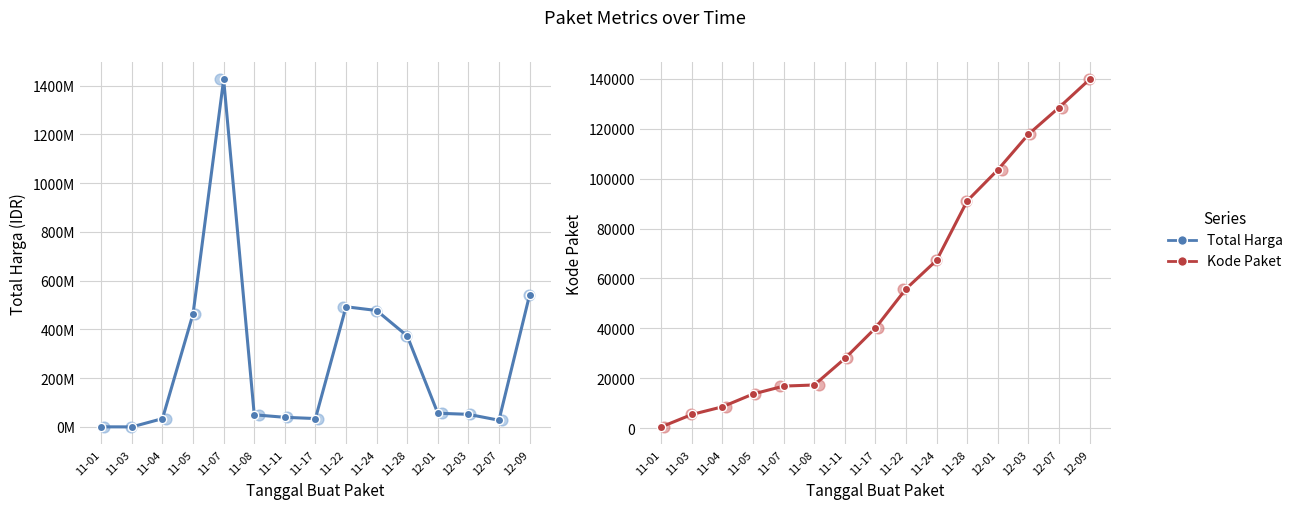

Which series reaches the maximum Y coordinate?

Total Harga